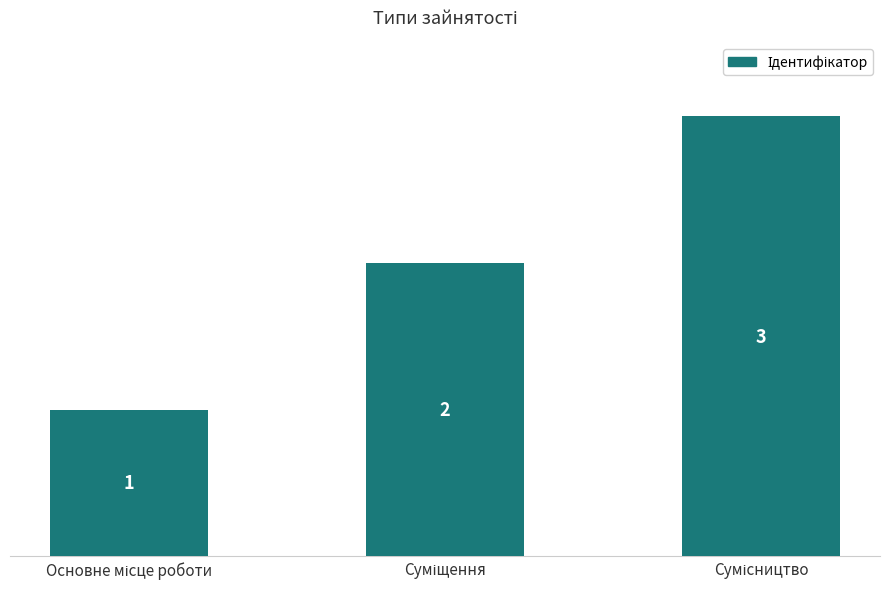

Are the bars grouped side by side (vs. stacked)?

No